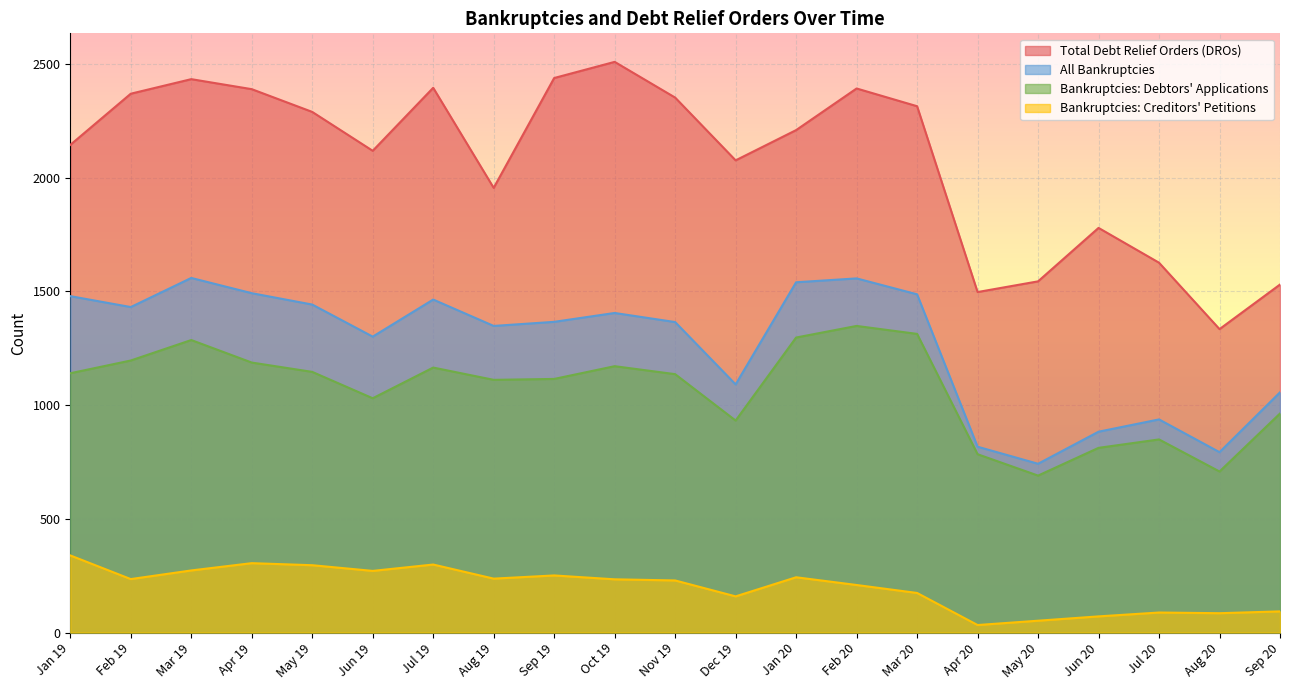

What is the value of the Bankruptcies: Creditors' Petitions point at the 1st from the left?

339